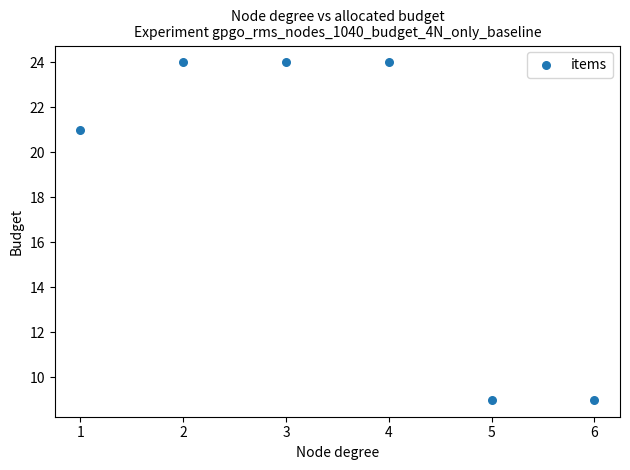

What Y value in the scatter plot is closest to 16?

21